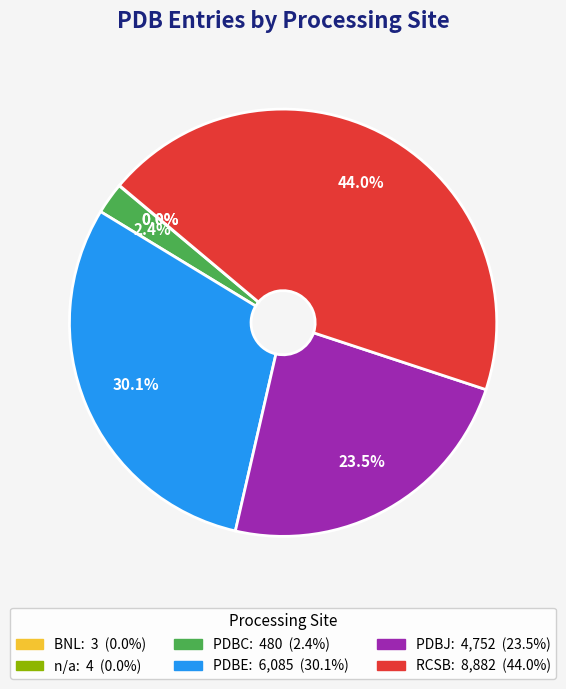

How much of the chart is everything except PDBJ?

76.5%